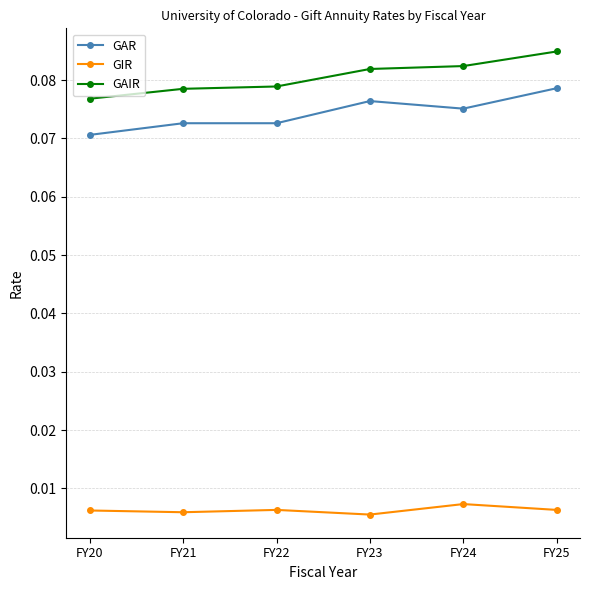

How many categories are shown in the chart?

6